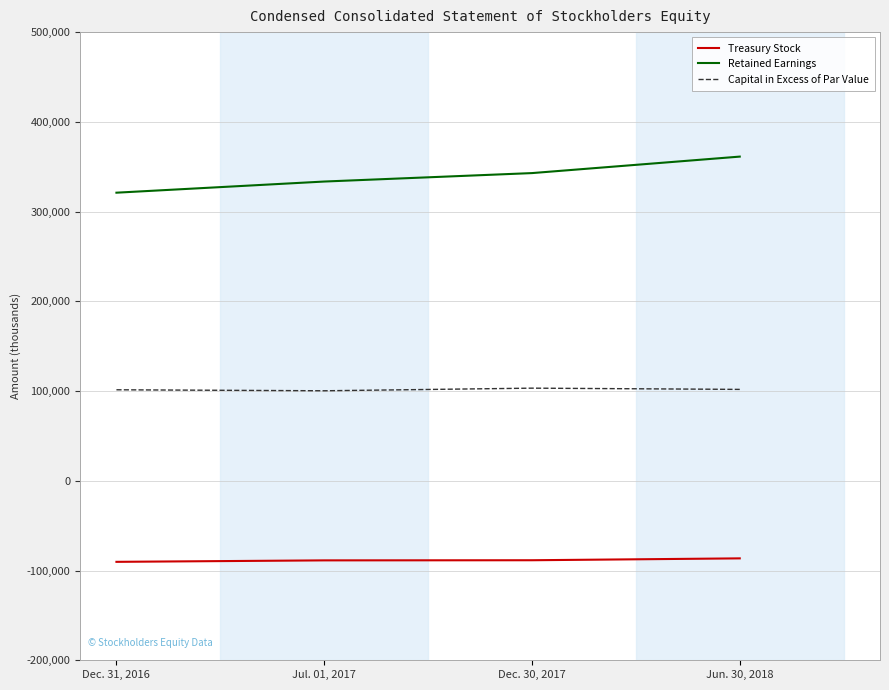

What is the approximate value of Capital in Excess of Par Value at Jun. 30, 2018?

101842